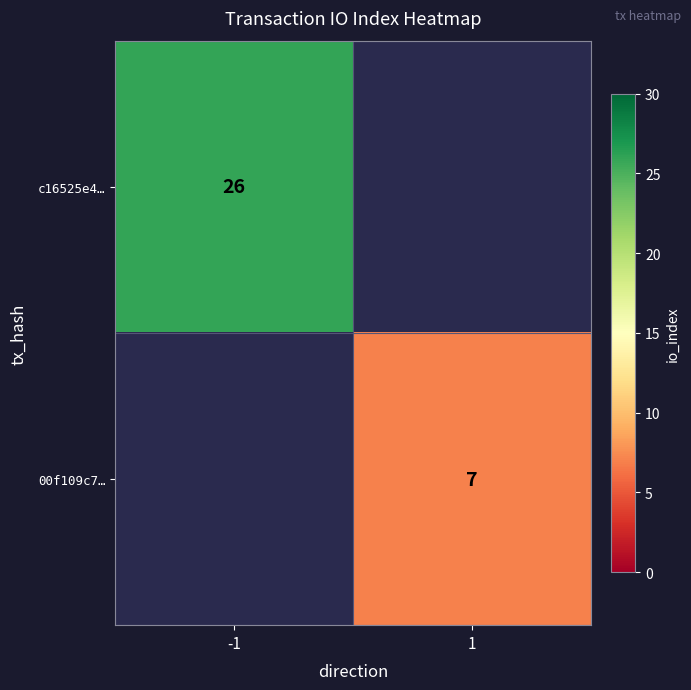

The 00f109c7… series shows 2 at 1. True or false?

False